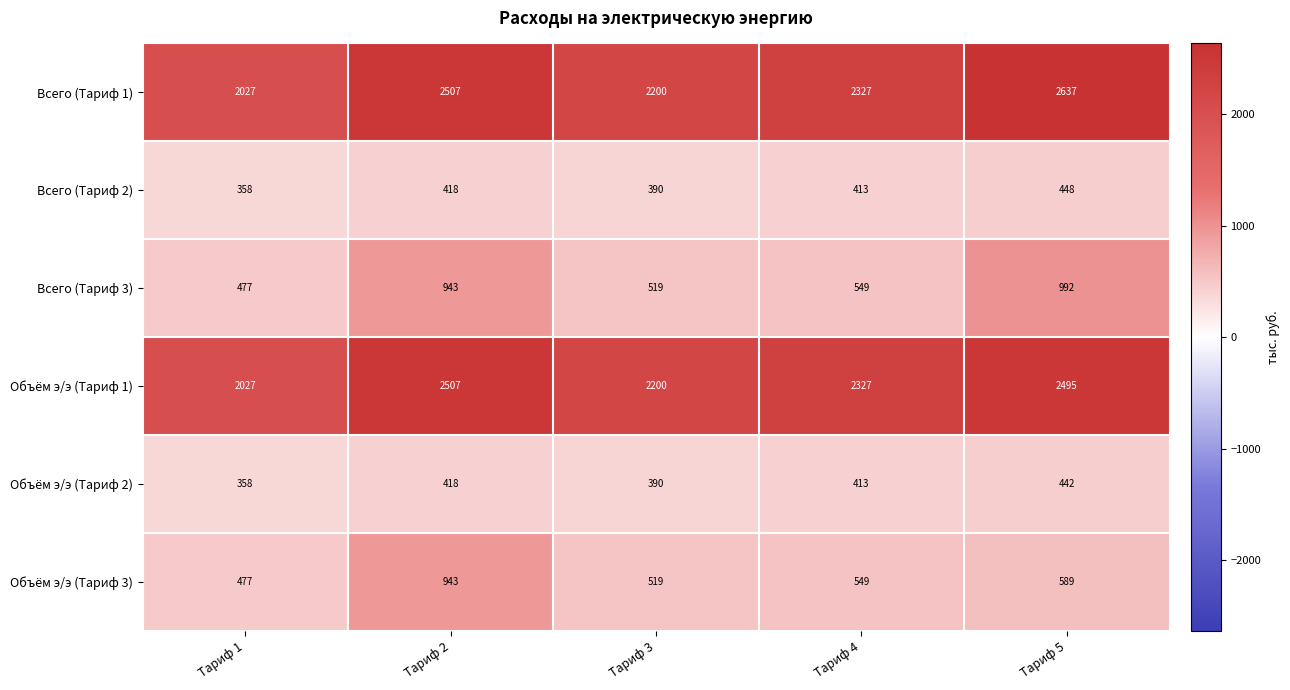

Is it true that Объём э/э (Тариф 3) equals 549 at Тариф 4?

True